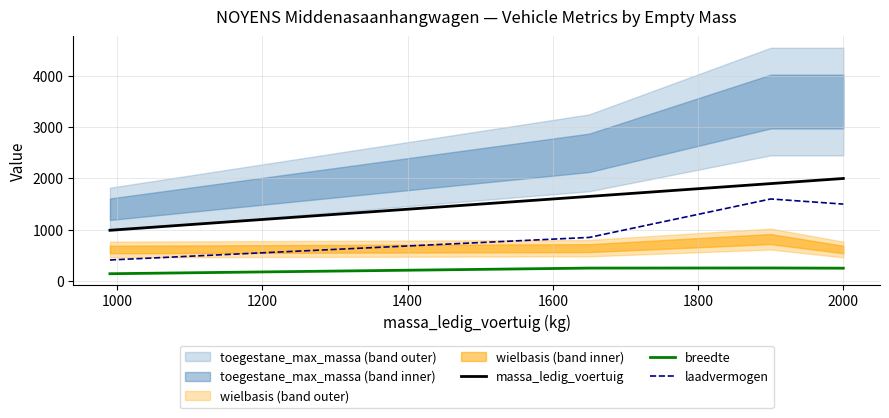

Is this an area chart (filled region under the line)?

No